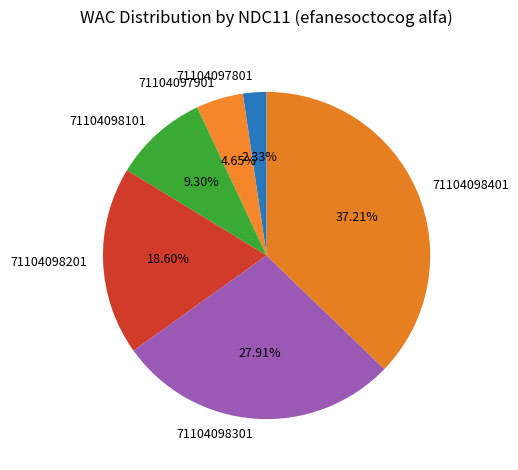

Which has a higher value, 71104098401 or 71104097901?

71104098401